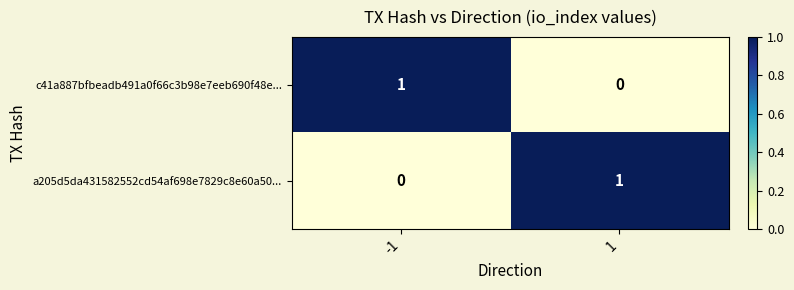

Rank the series at -1 from highest to lowest value.

c41a887bfbeadb491a0f66c3b98e7eeb690f48e..., a205d5da431582552cd54af698e7829c8e60a50...